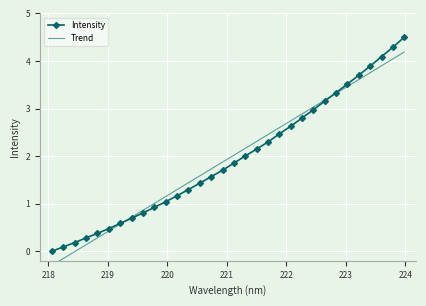

What is the maximum value shown in the chart?

4.5